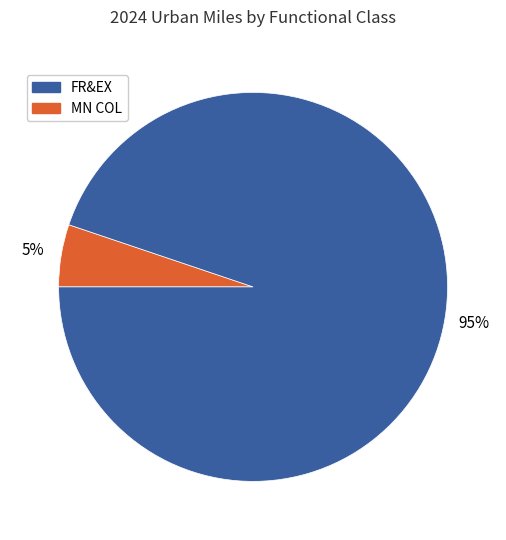

To the nearest percent, what is the average slice percentage?

50%